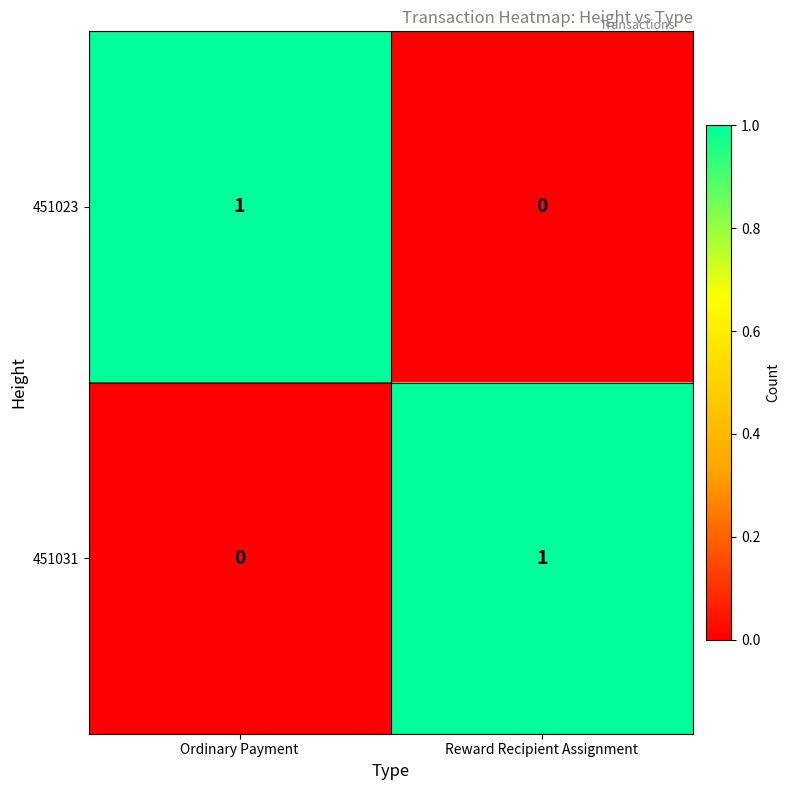

What is the maximum value shown in the chart?

1